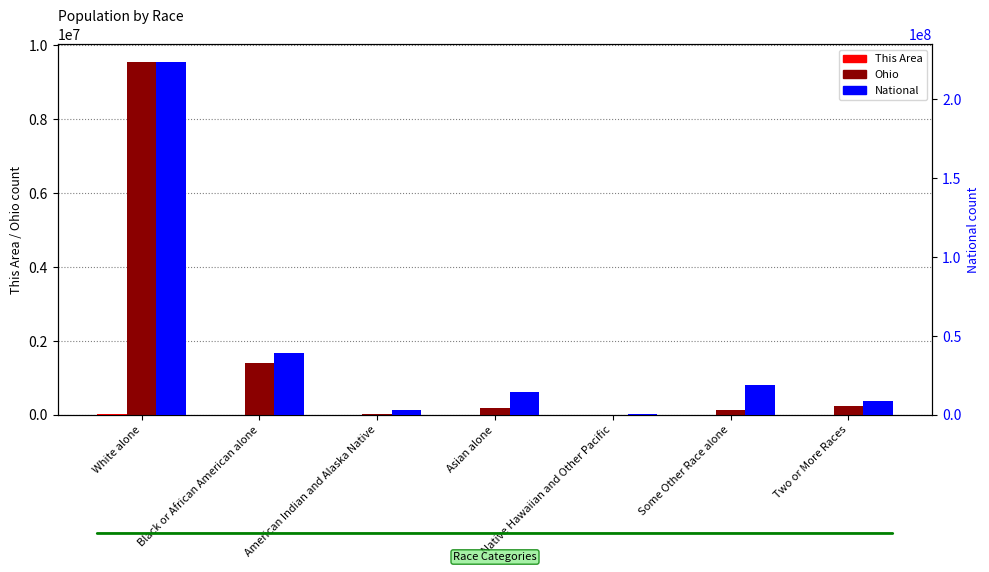

At Black or African American alone, list the series in order from largest to smallest.

National, Ohio, This Area